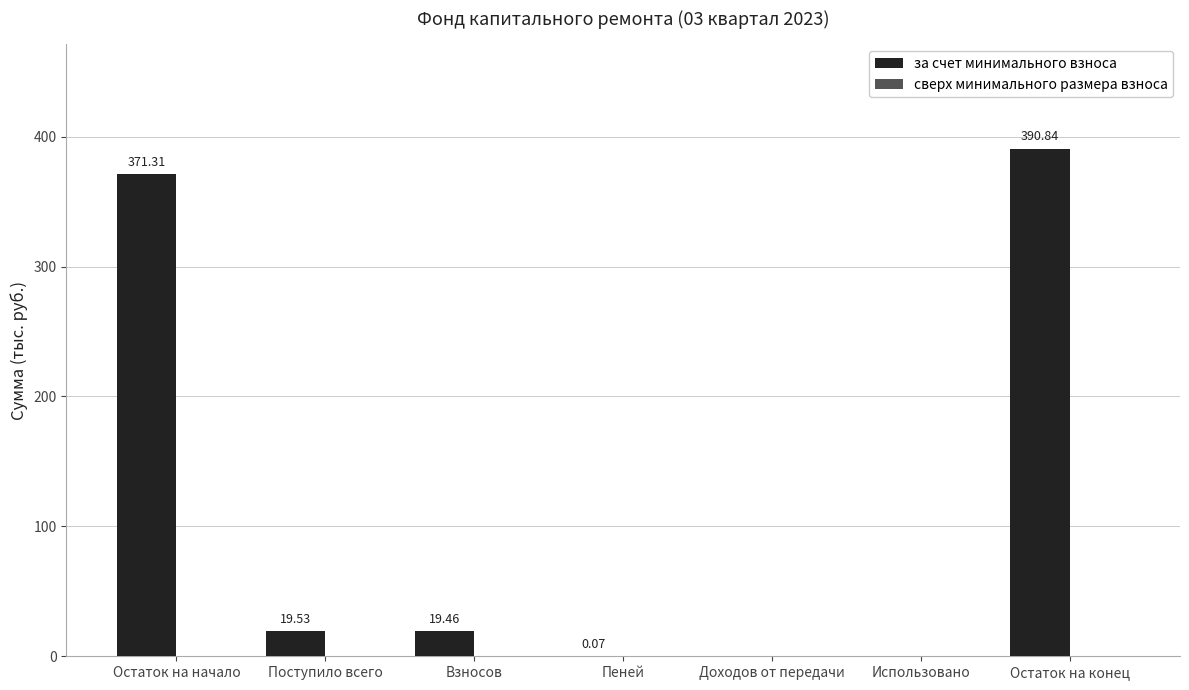

At which label does the data first exceed 19?

Остаток на начало